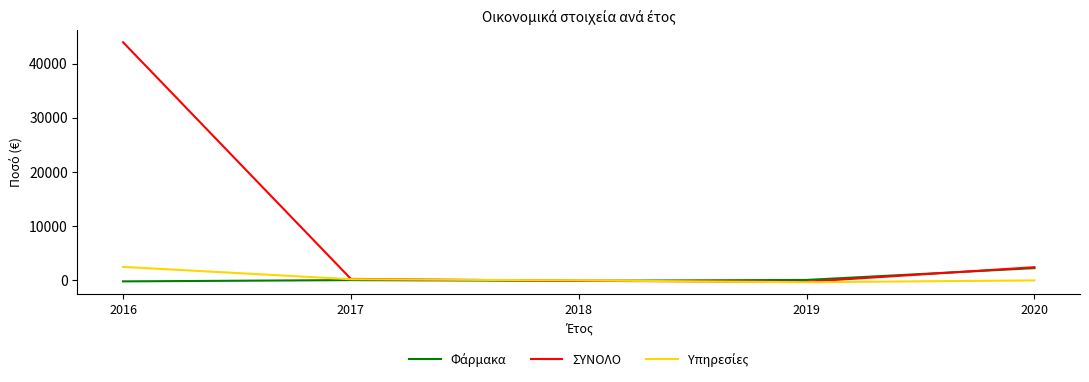

Where is ΣΥΝΟΛΟ nearest to the value 21840?

2020